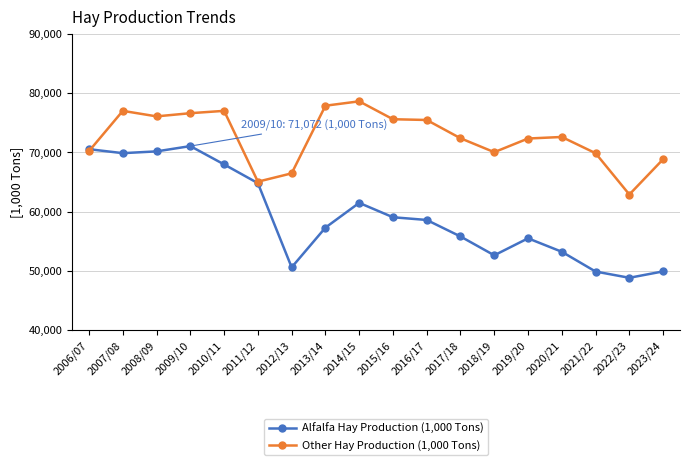

How many data points in Other Hay Production (1,000 Tons) are less than 72613?

9